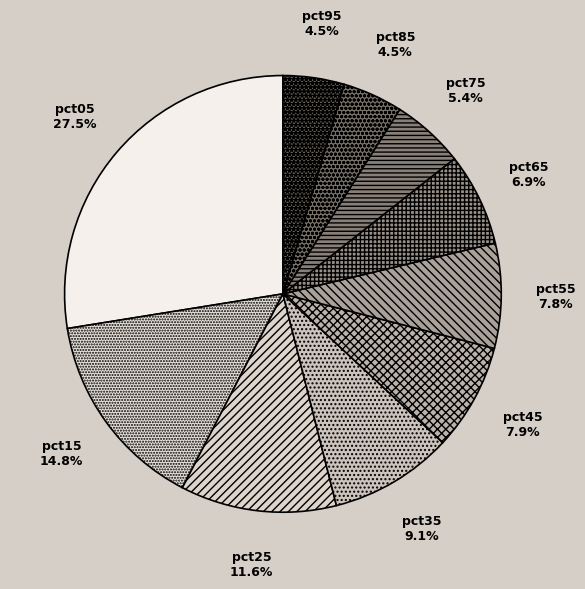

How many segments does this pie chart have?

10